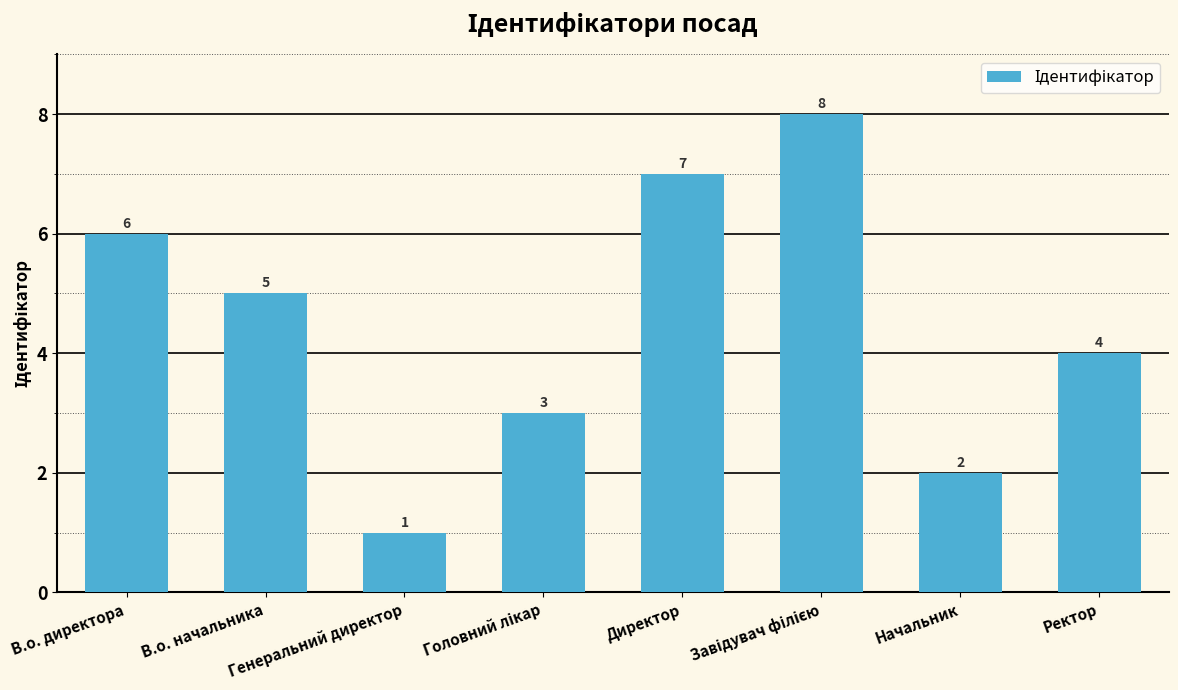

True or false: the data shows 2 at Директор.

False